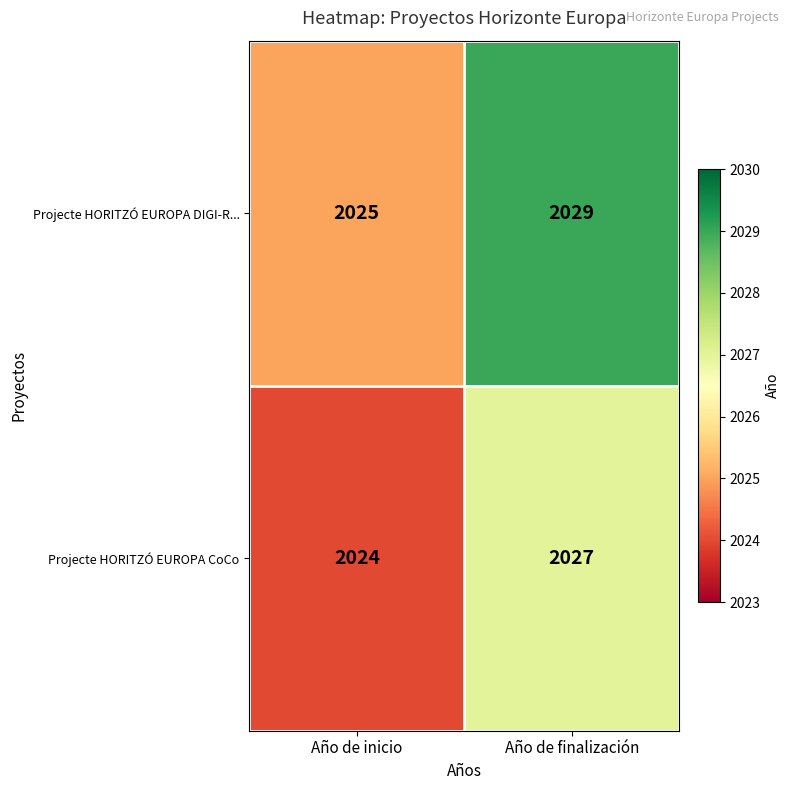

Which series has the largest total across all categories?

Projecte HORITZÓ EUROPA DIGI-R...